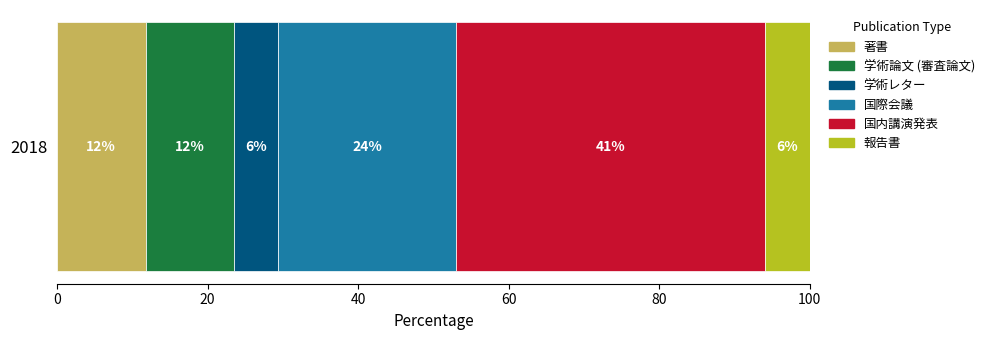

What are all the series names shown in the legend?

著書, 学術論文 (審査論文), 学術レター, 国際会議, 国内講演発表, 報告書